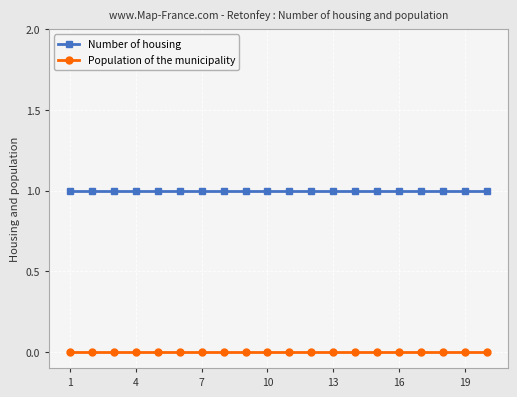

Which series has the largest total across all categories?

Number of housing